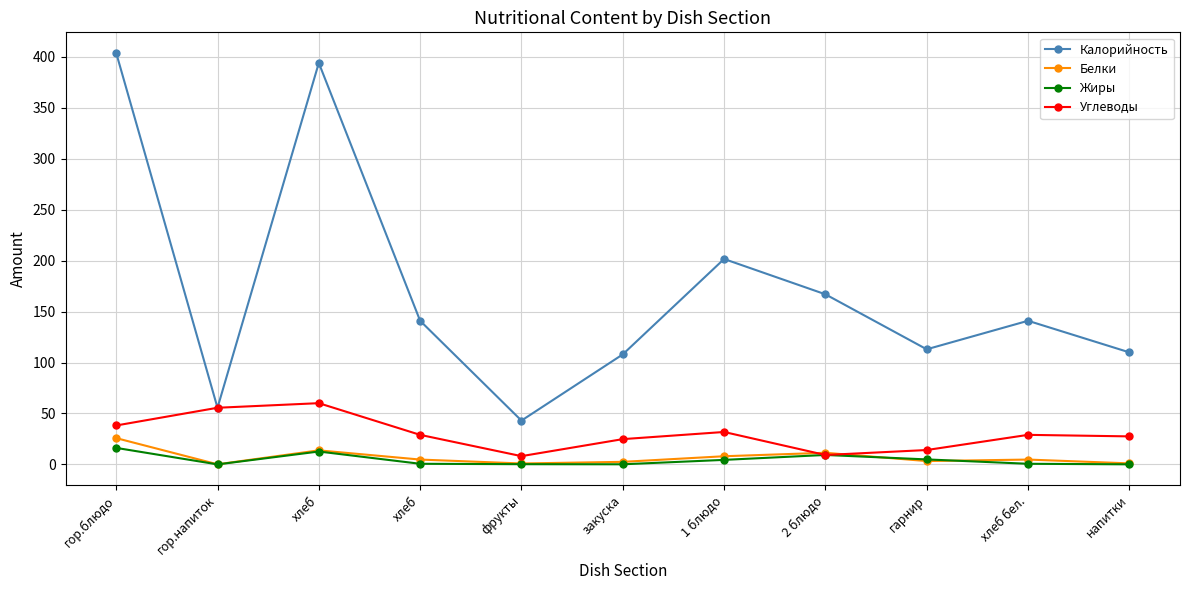

What value does the Жиры series have at хлеб?

12.6